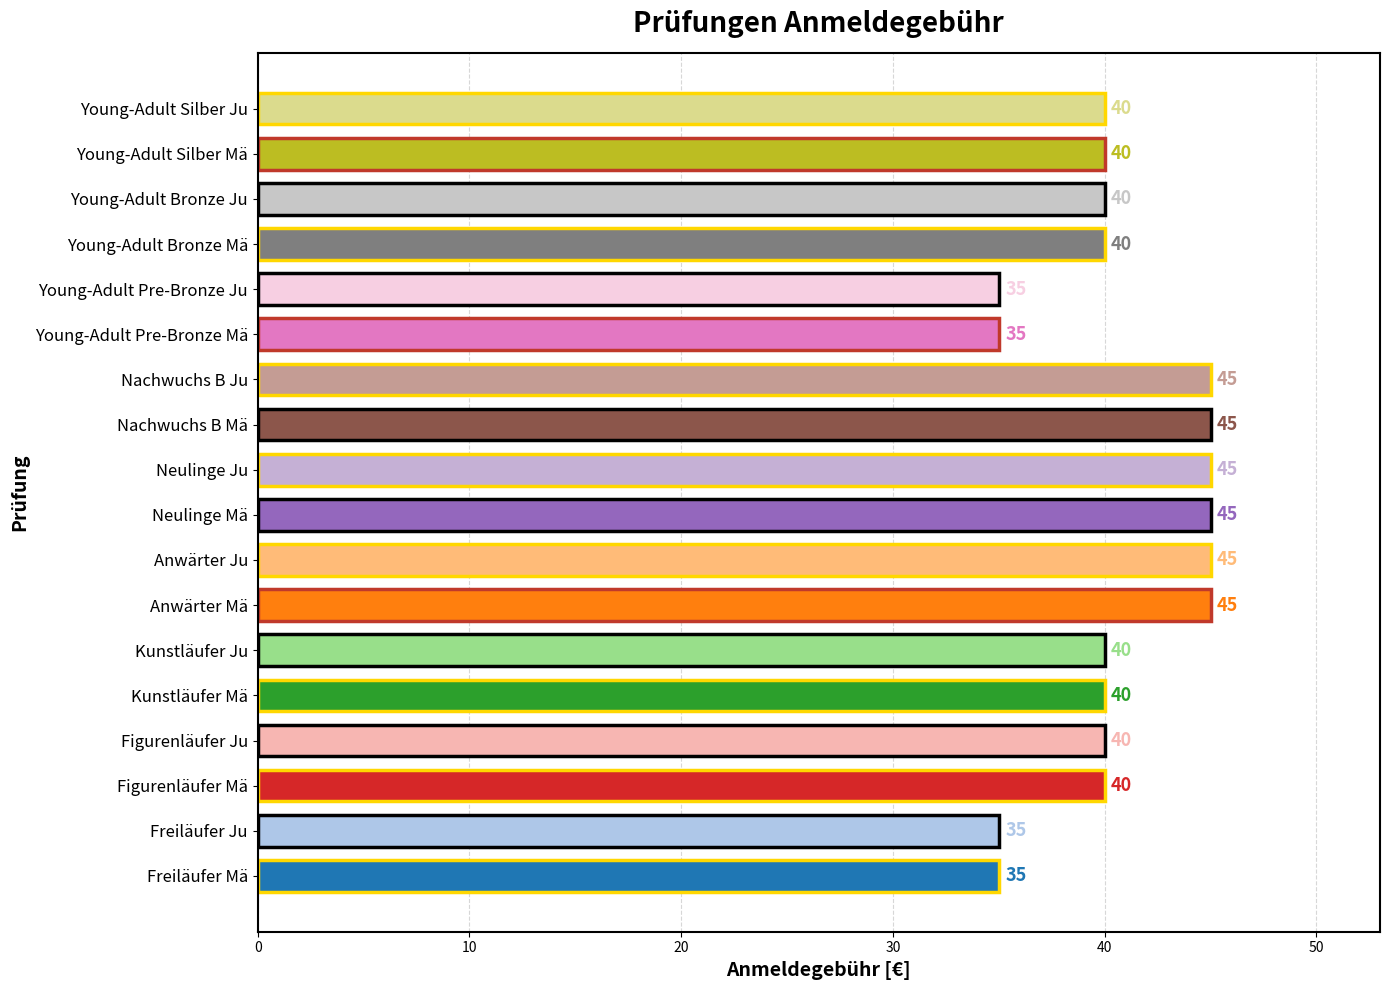

Reading bottom to top, list all the values displayed in this chart.

35	35	40	40	40	40	45	45	45	45	45	45	35	35	40	40	40	40